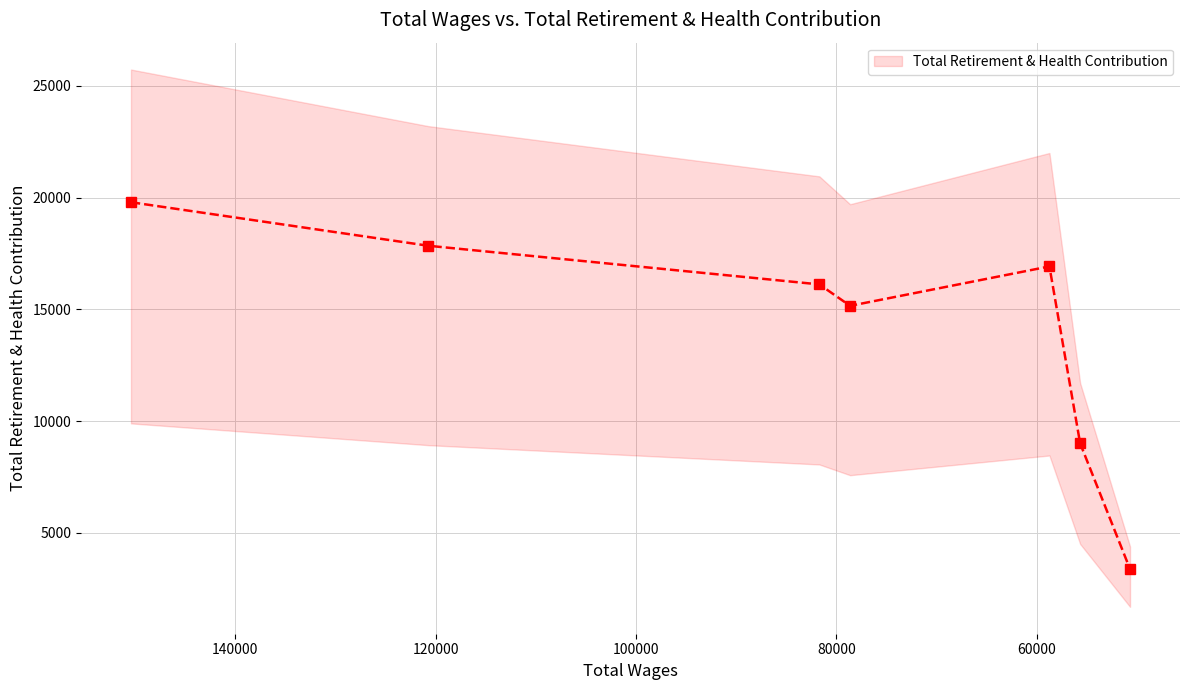

What is the sum of all values?

98219